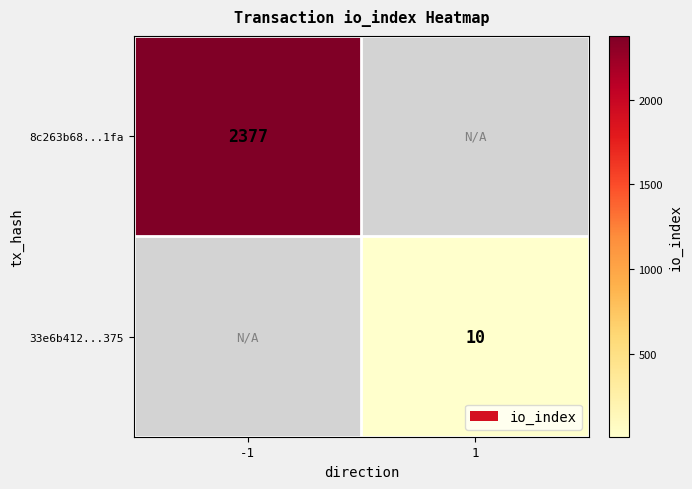

The 8c263b68...1fa series shows 1544 at -1. True or false?

False